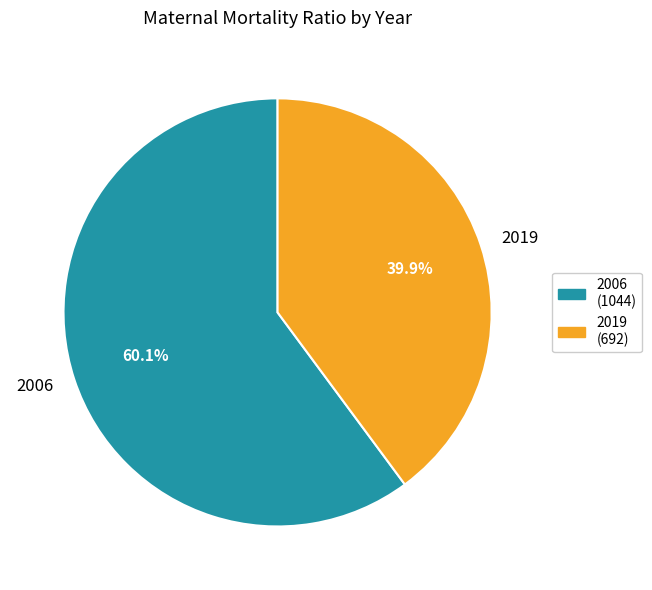

How many segments does this pie chart have?

2